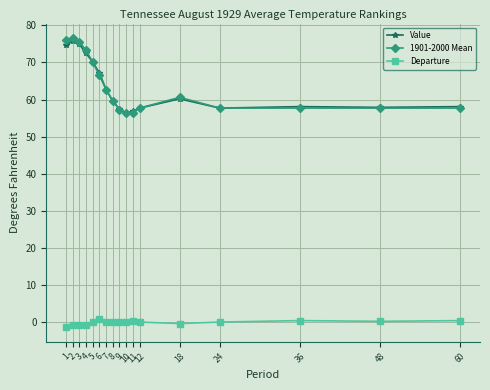

What are all the series names shown in the legend?

Value, 1901-2000 Mean, Departure